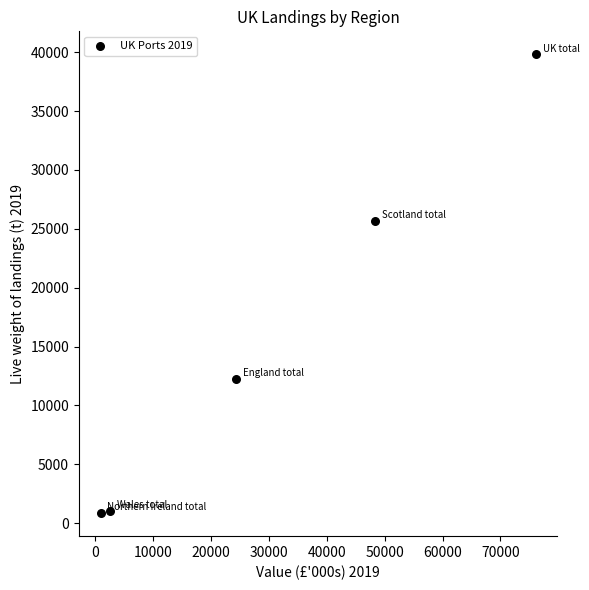

What is the average X value?

30428.8